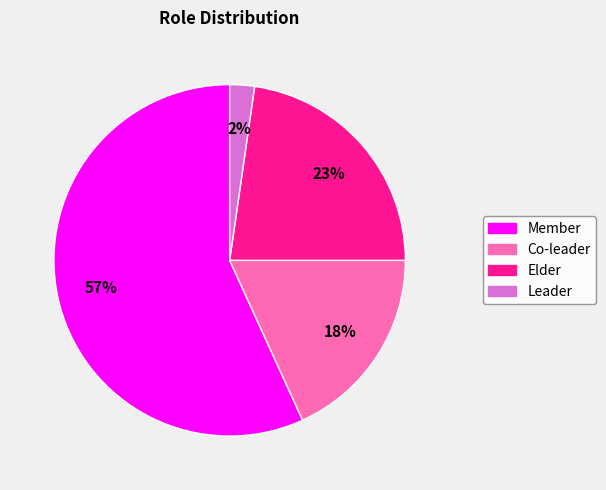

How many slices are in this pie chart?

4